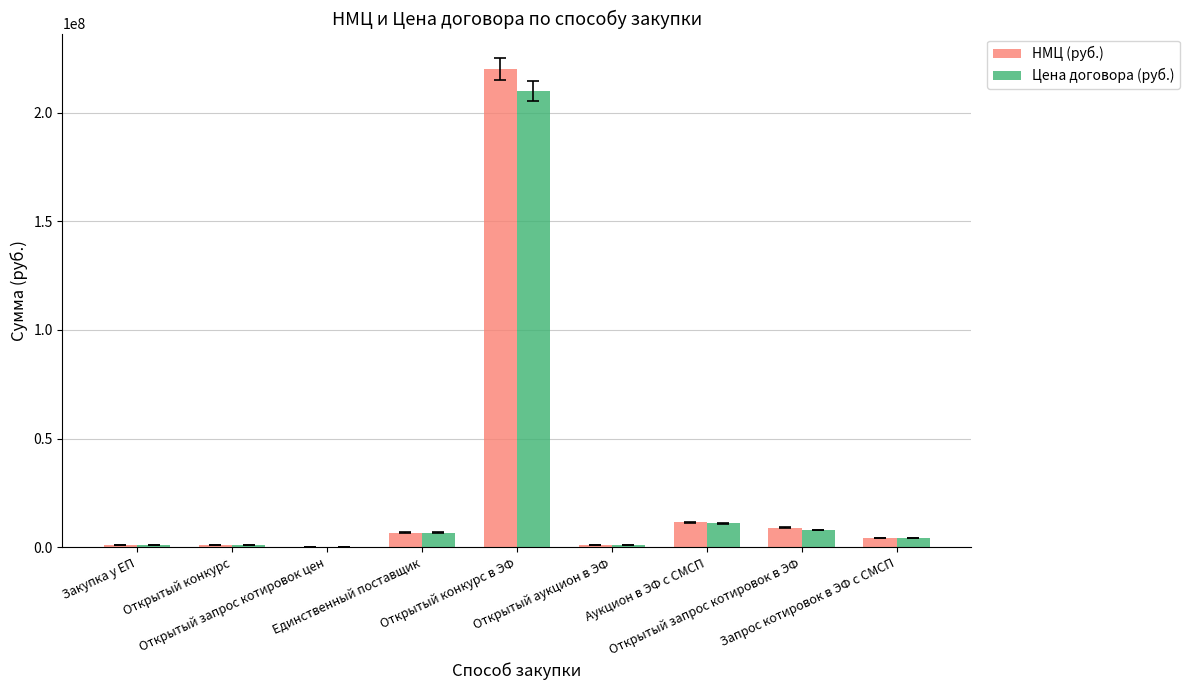

What are all the series names shown in the legend?

НМЦ (руб.), Цена договора (руб.)